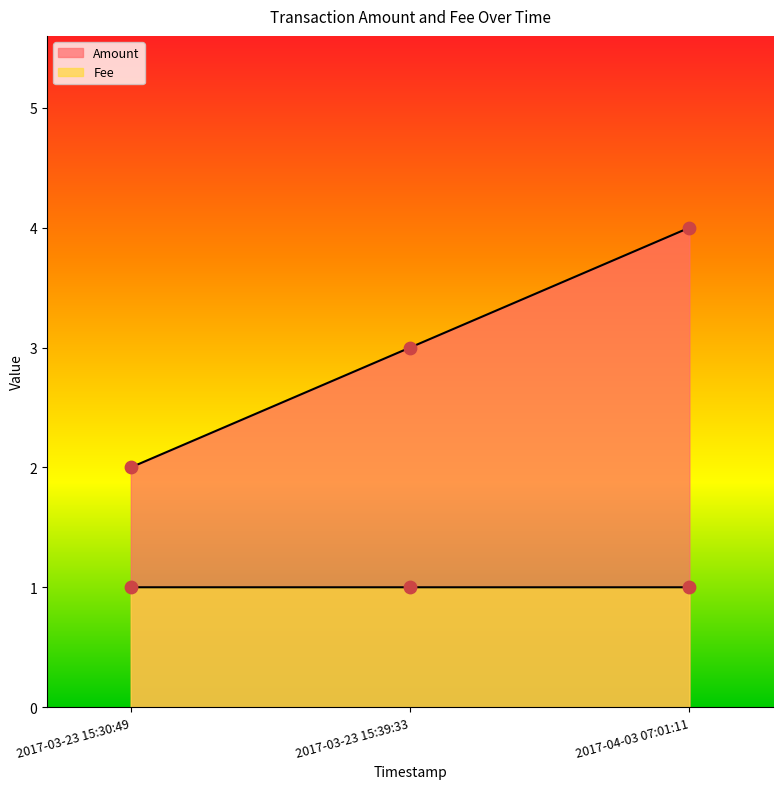

Which series contains the highest Y value?

Amount